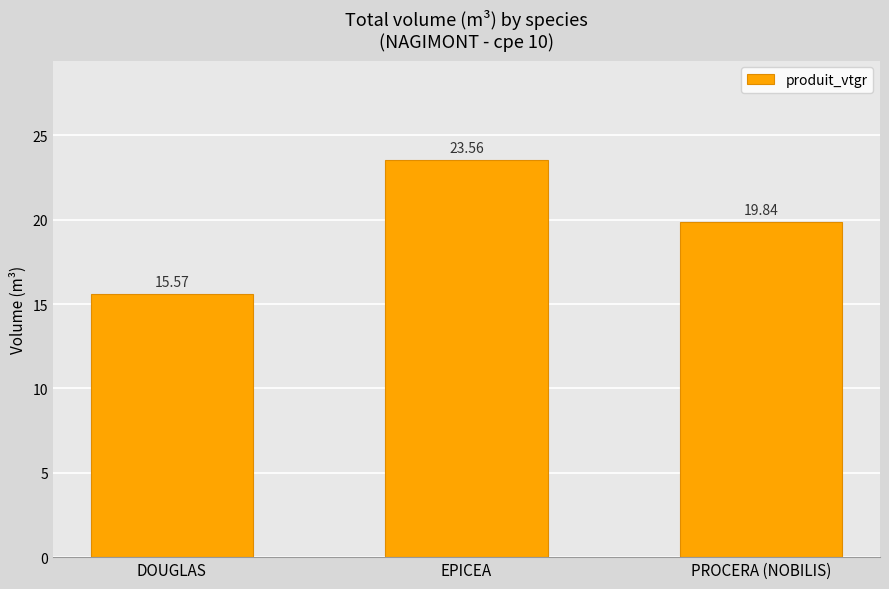

What is the value of the 1st bar from the left?

15.6